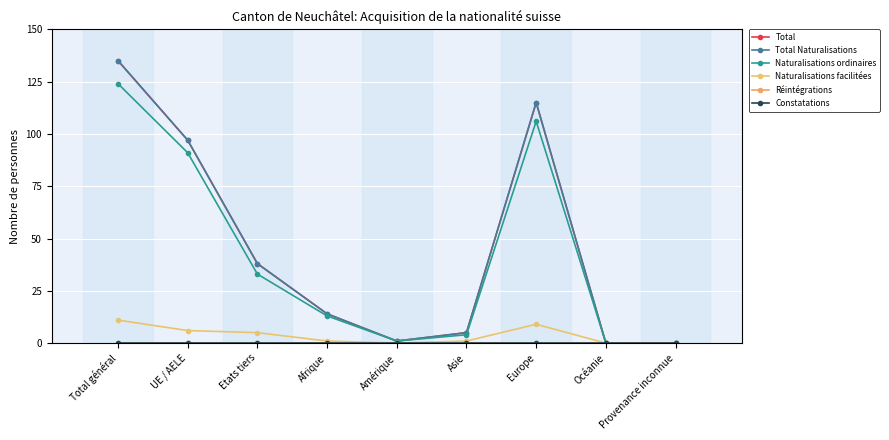

Does the chart have visible grid lines?

Yes